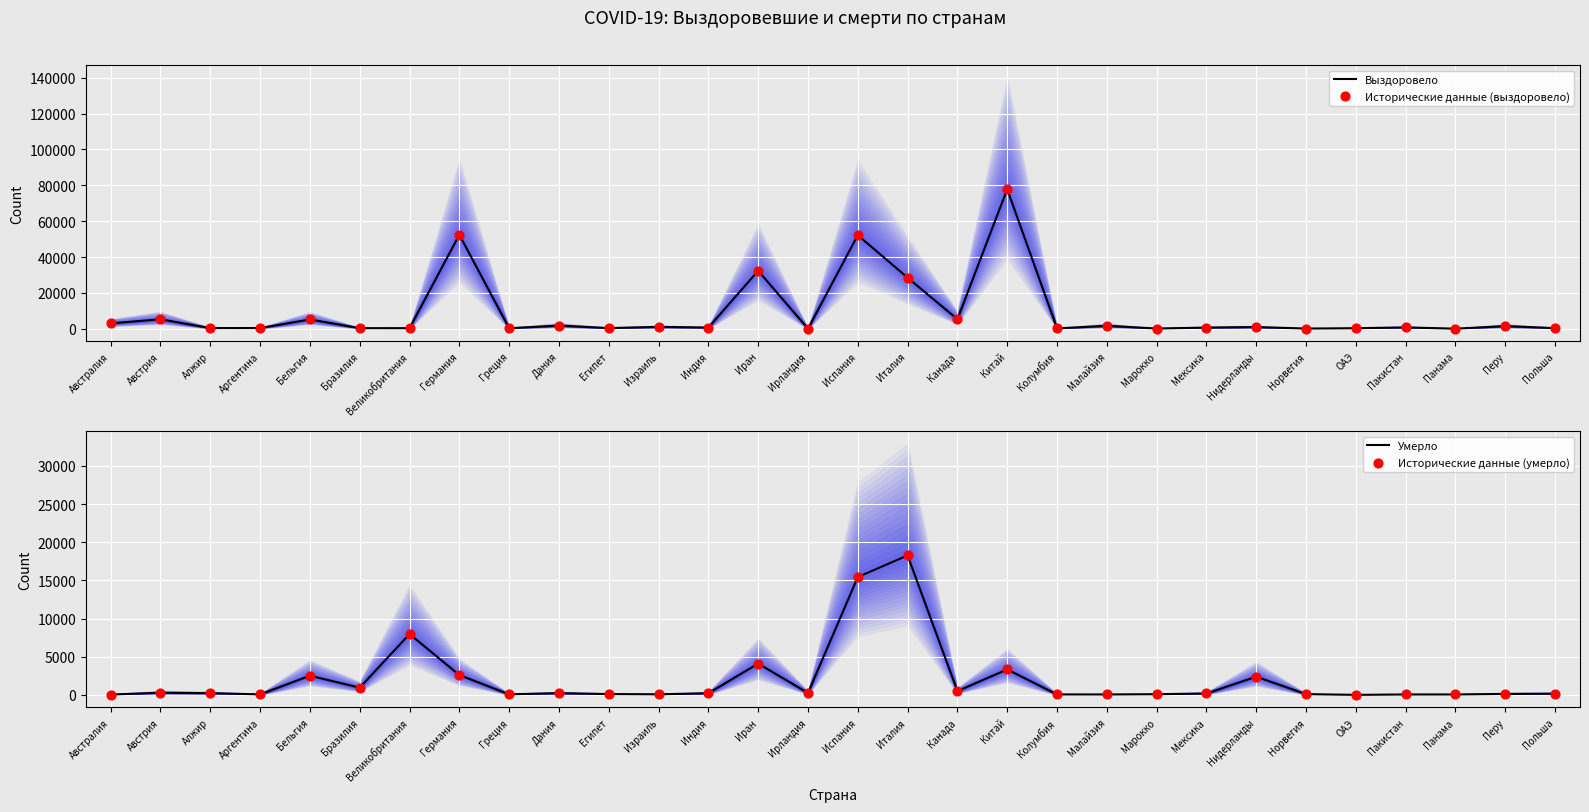

Is the value of Исторические данные (умерло) at Польша greater than the value of Умерло at ОАЭ?

Yes